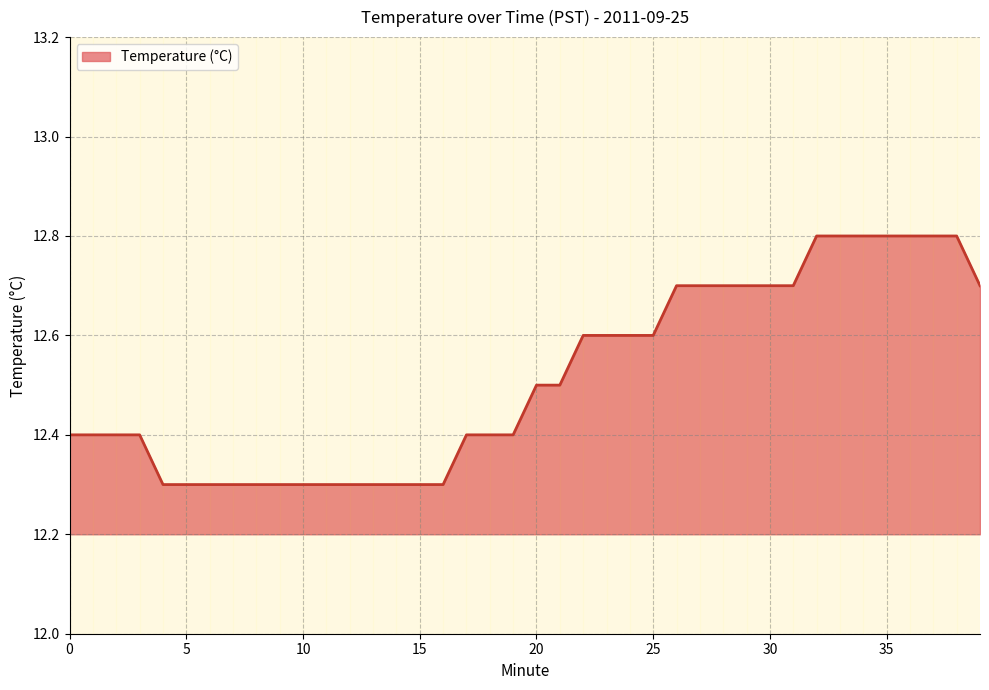

What is the maximum value shown in the chart?

12.8